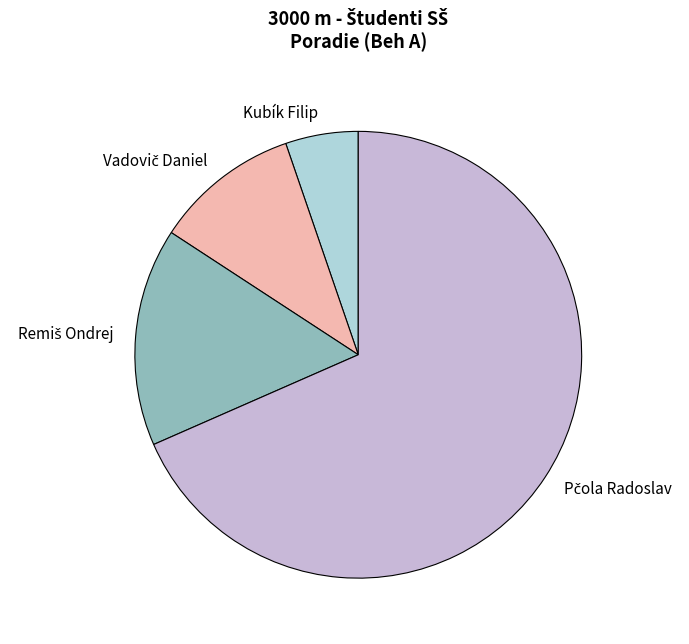

True or false: Kubík Filip accounts for 1% of the total.

False